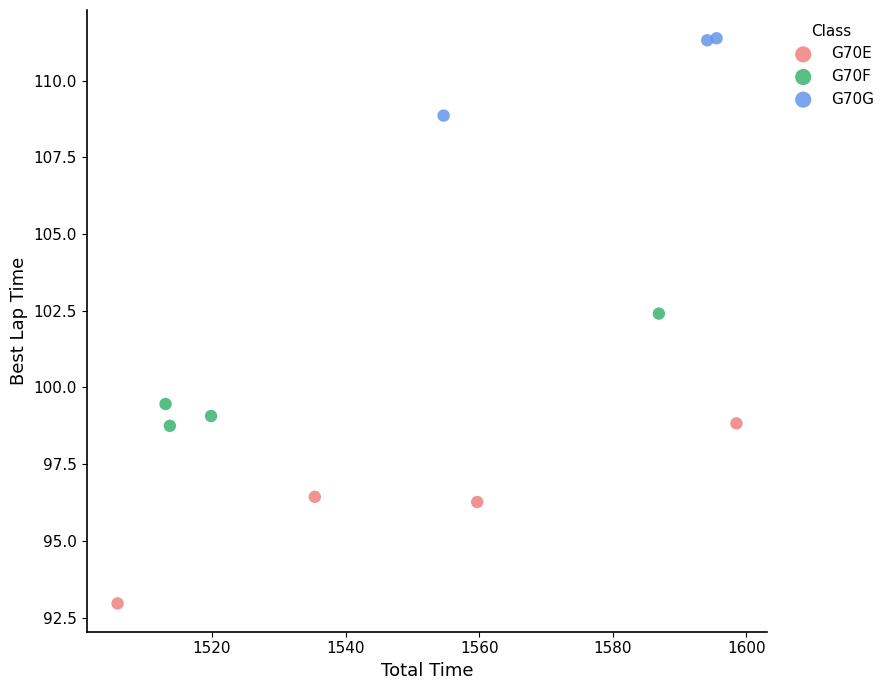

Which series has the widest spread of Y values?

G70E